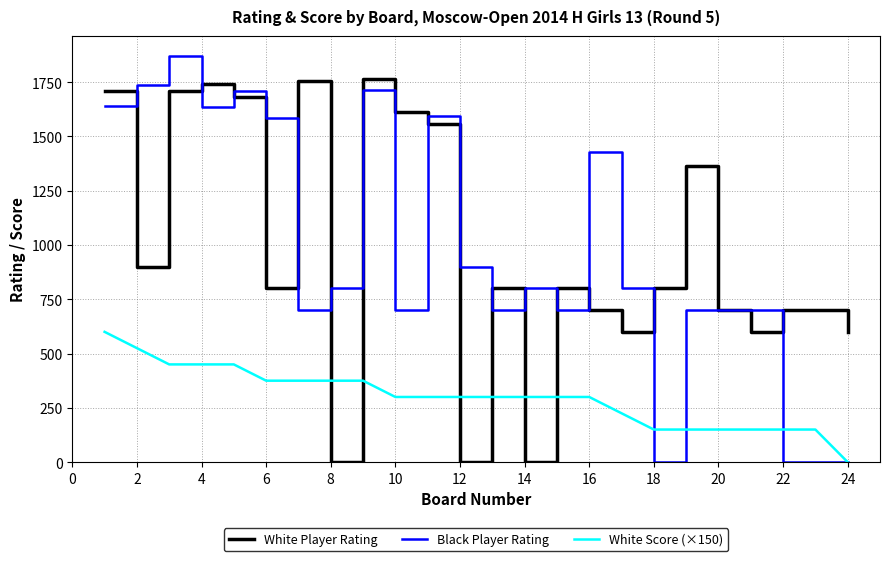

Which series has the widest spread of values?

Black Player Rating